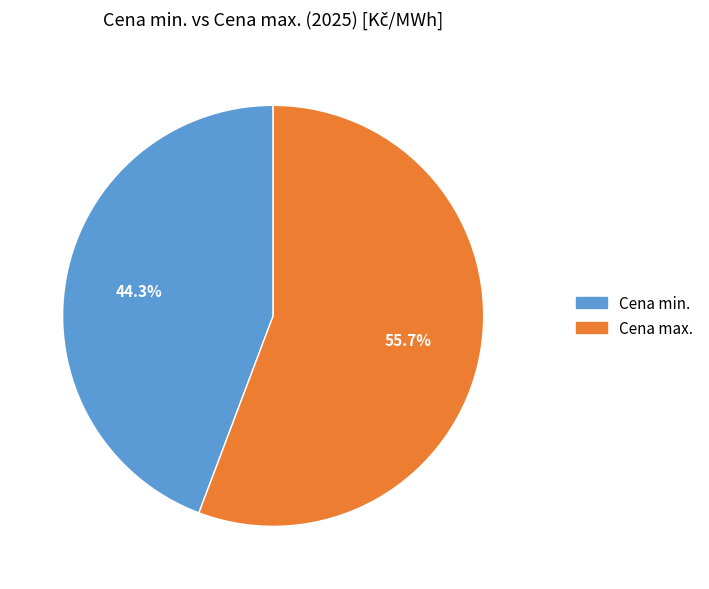

How many segments does this pie chart have?

2